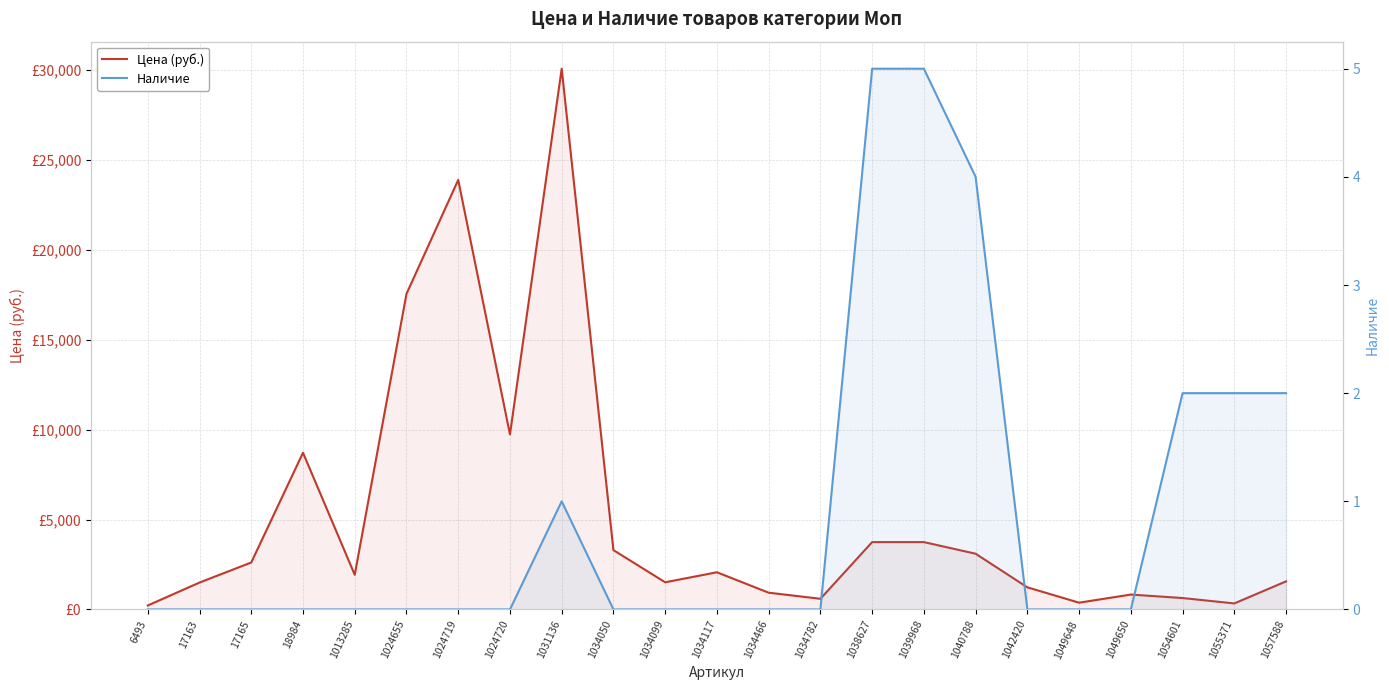

Which series has the largest range (max minus min)?

Цена (руб.)